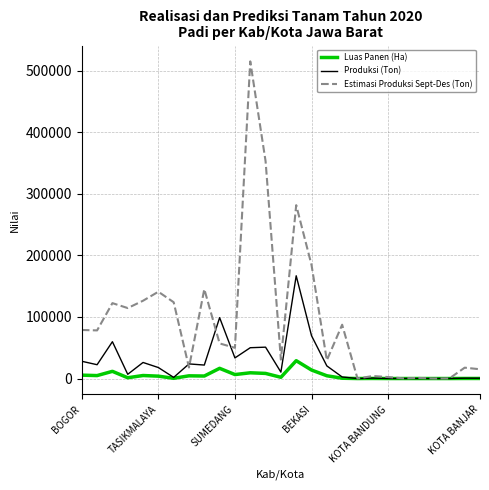

How many lines are shown in the chart?

3